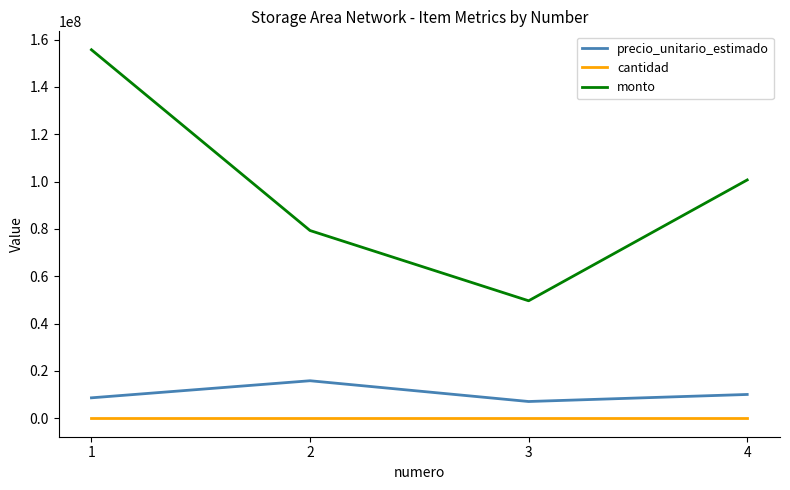

How many lines are shown in the chart?

3